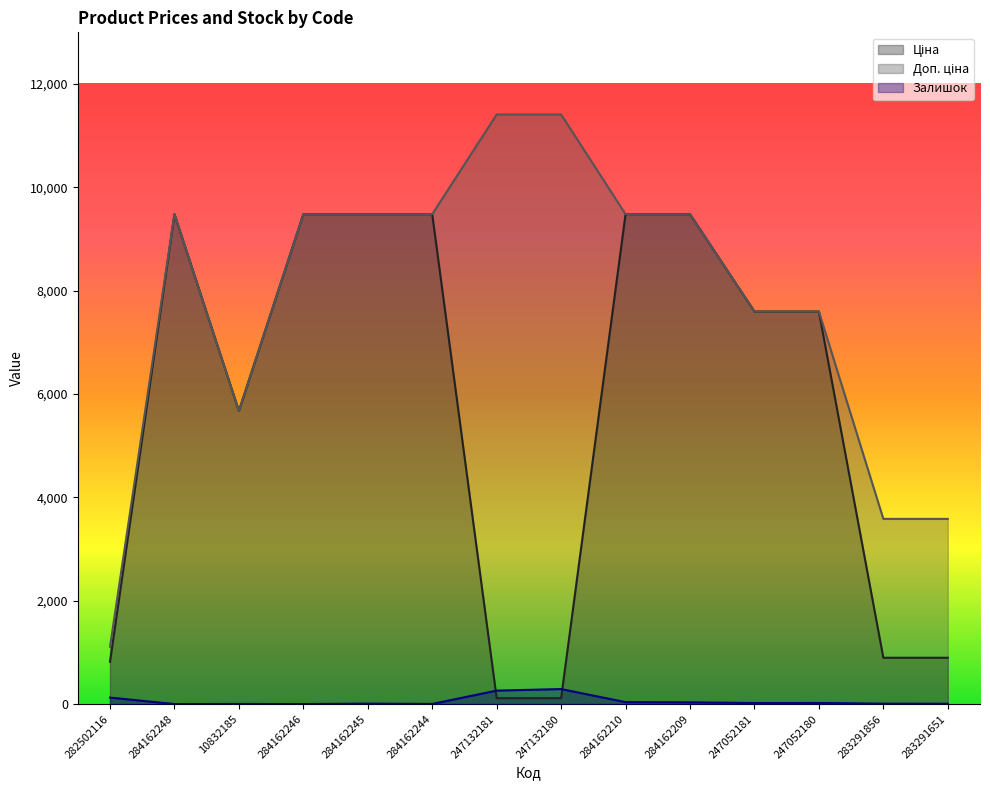

How many interior local valleys does the Доп. ціна series have?

1